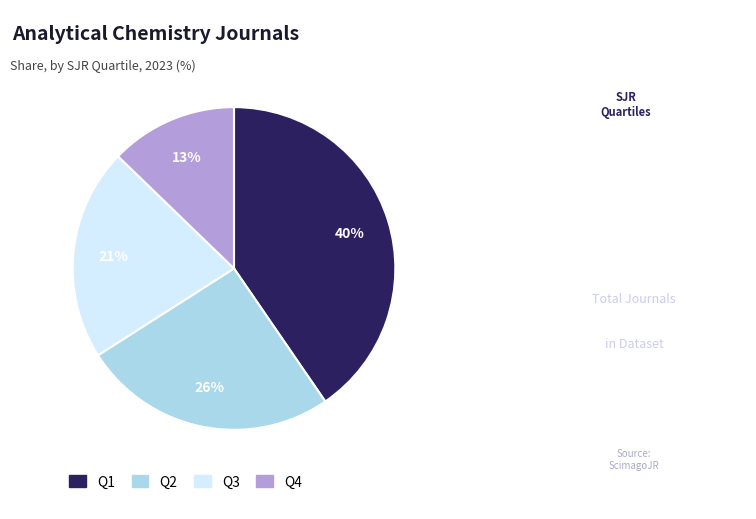

Between Q4 and Q3, which is larger?

Q3